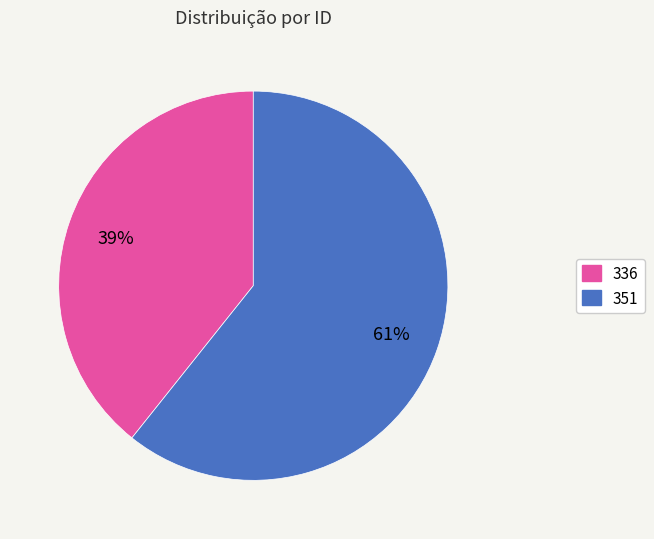

Does any single category account for the majority?

Yes